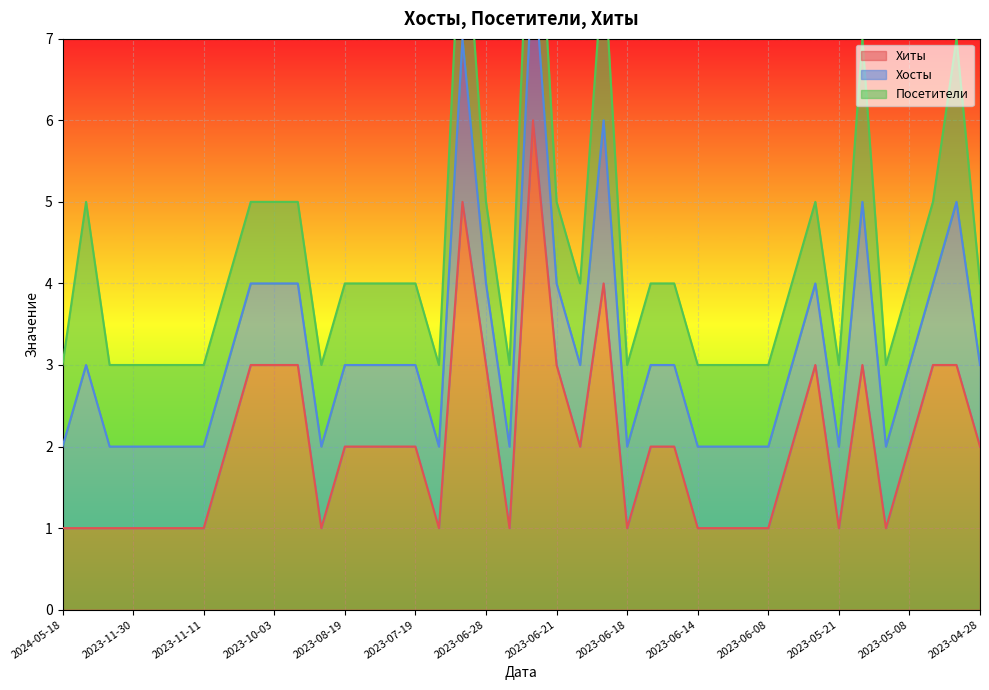

True or false: Хиты has a value of 1 at 2023-06-08.

True